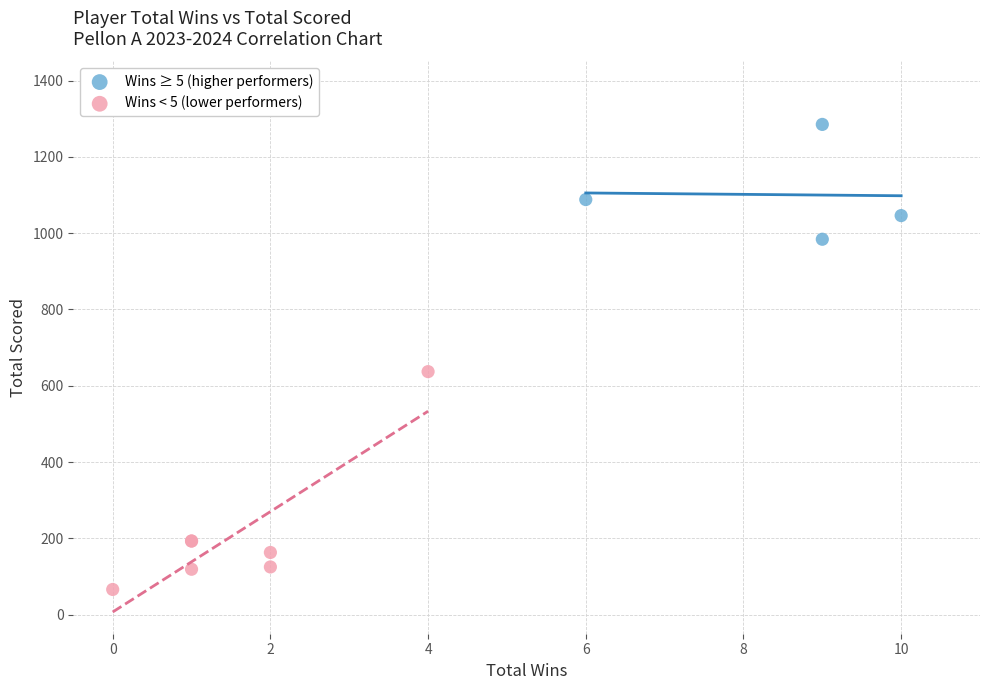

Which series reaches the maximum Y coordinate?

Wins ≥ 5 (higher performers)